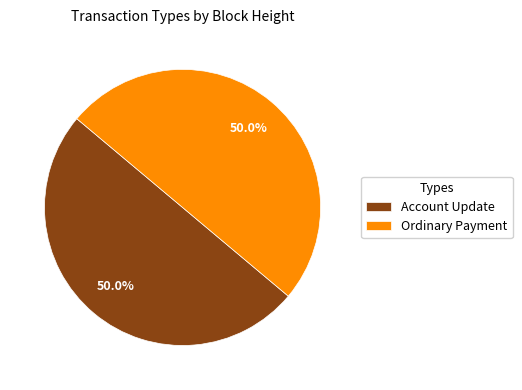

What is the ratio of the value at Account Update to the value at Ordinary Payment?

1.0